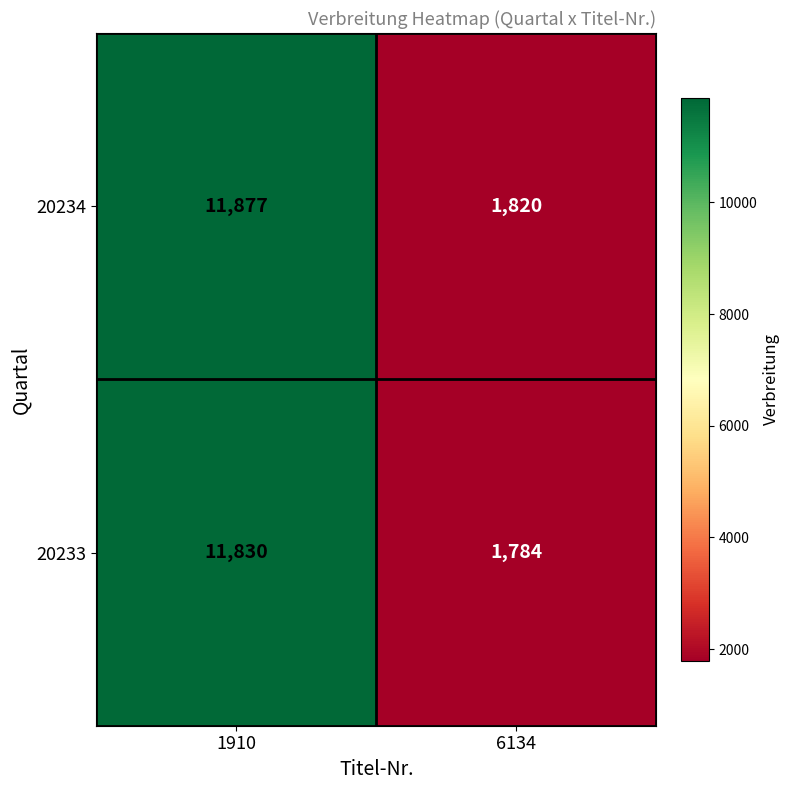

What is the approximate value of 20234 at 6134, to the nearest 10?

1820